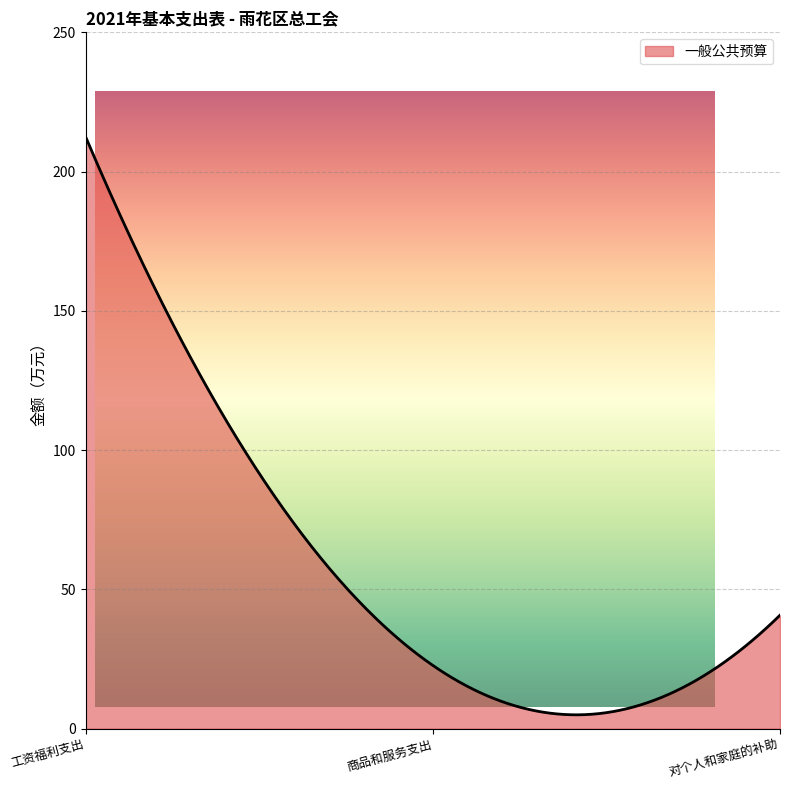

List the labels in order of value, smallest first.

商品和服务支出, 对个人和家庭的补助, 工资福利支出